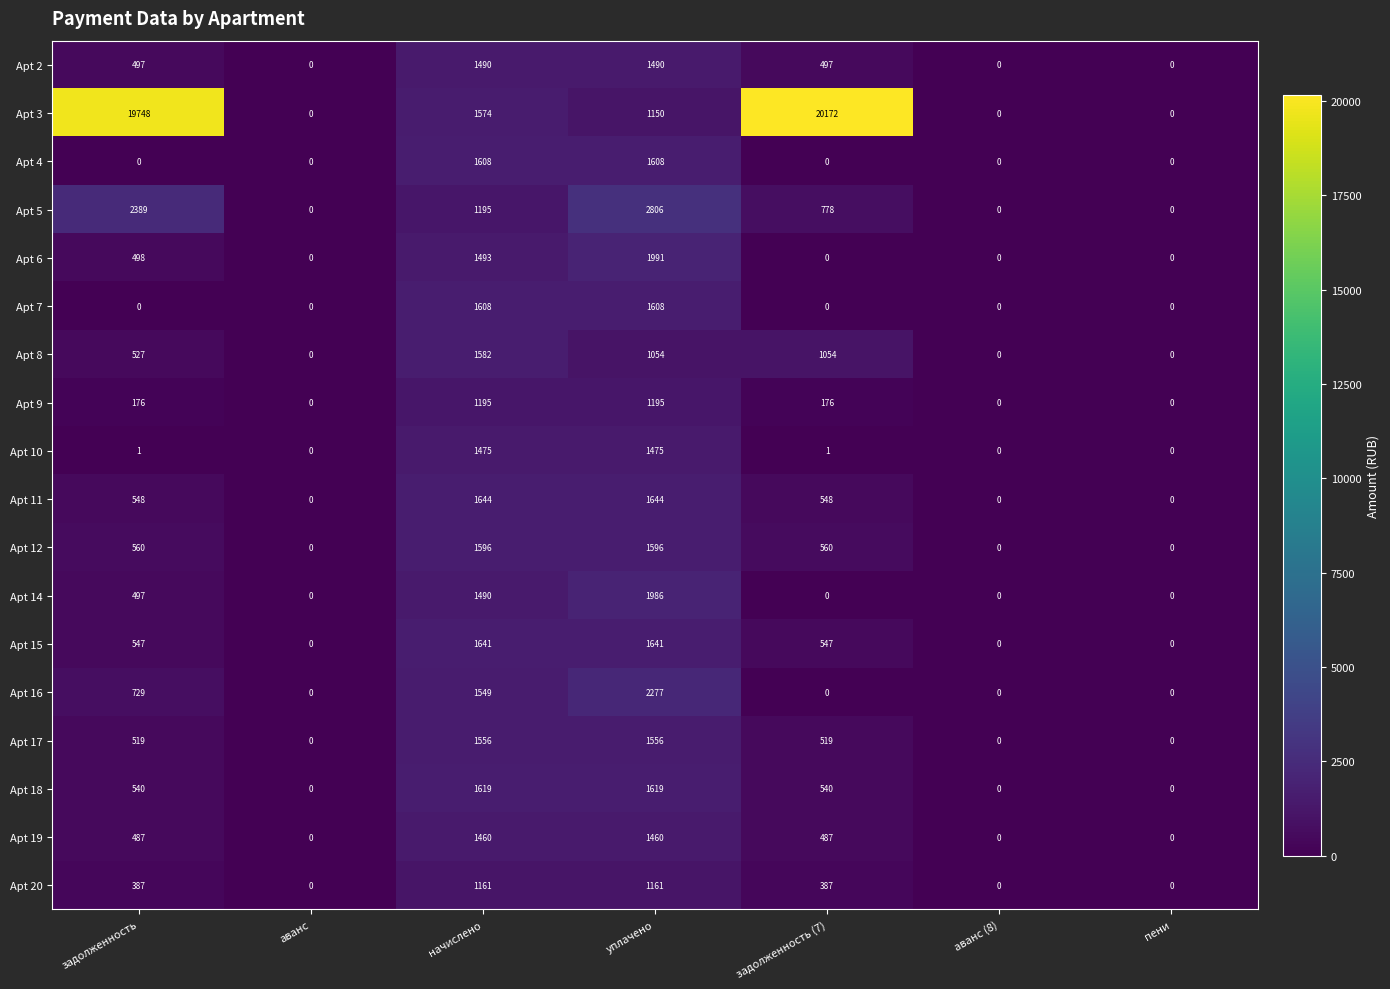

The Apt 12 series shows 0 at пени. True or false?

True